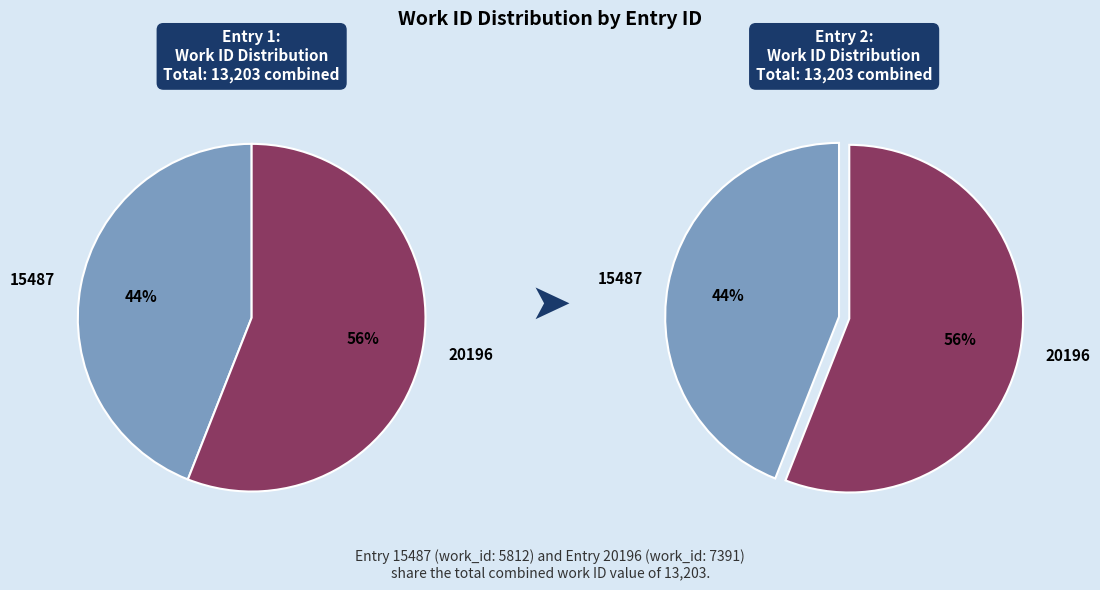

Which has a higher value, 15487 or 20196?

20196